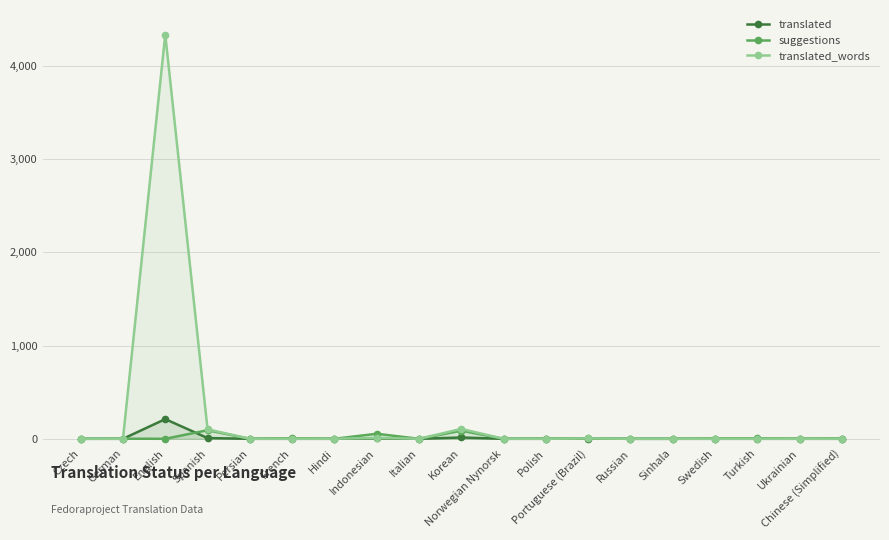

Rank the series by their maximum value, from highest to lowest.

translated_words, translated, suggestions